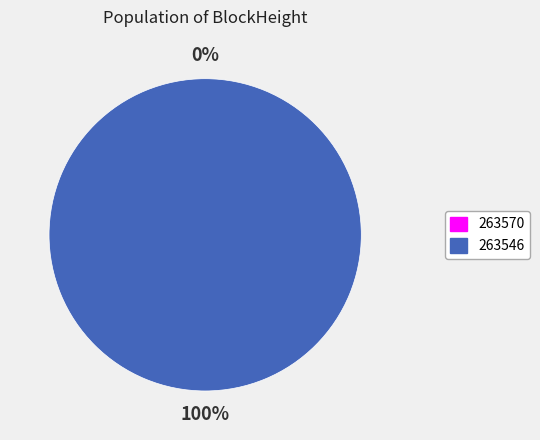

To the nearest percent, what is the combined percentage of 263570 and 263546?

100%